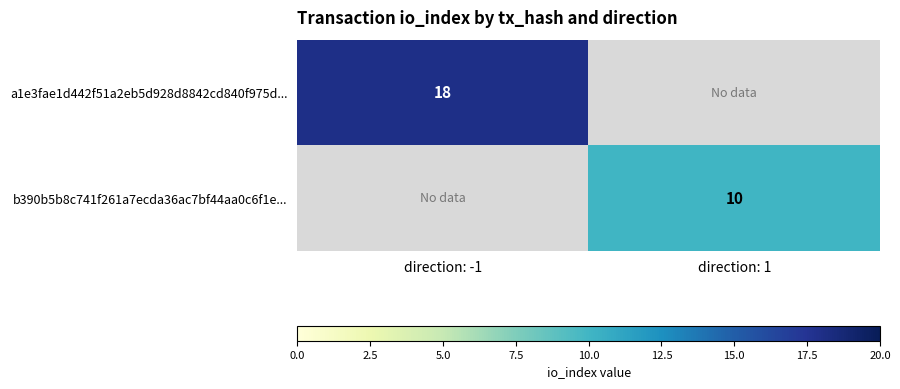

The b390b5b8c741f261a7ecda36ac7bf44aa0c6f1e... series shows 10 at direction: 1. True or false?

True